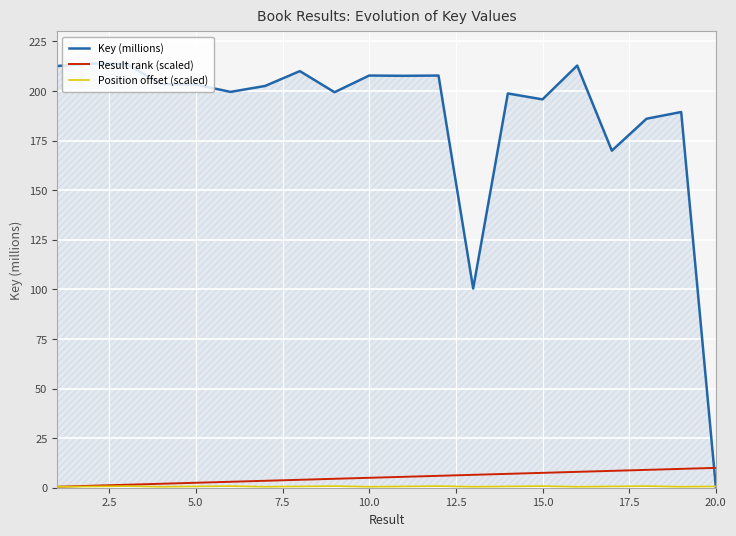

Which series has the largest total across all categories?

Key (millions)